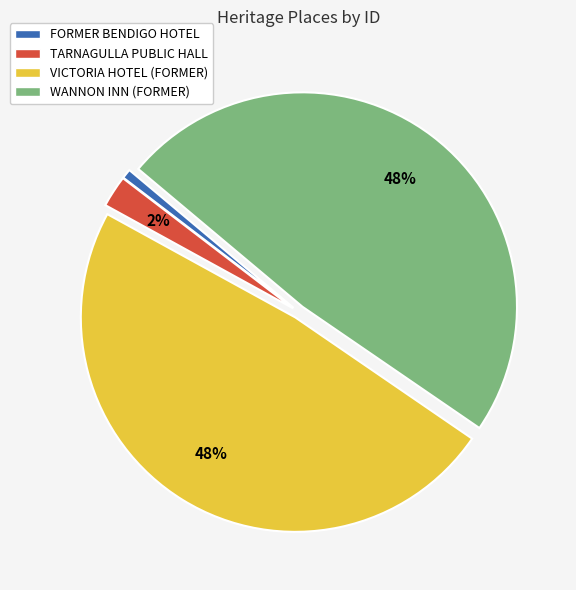

To the nearest percent, what is the average slice percentage?

25%